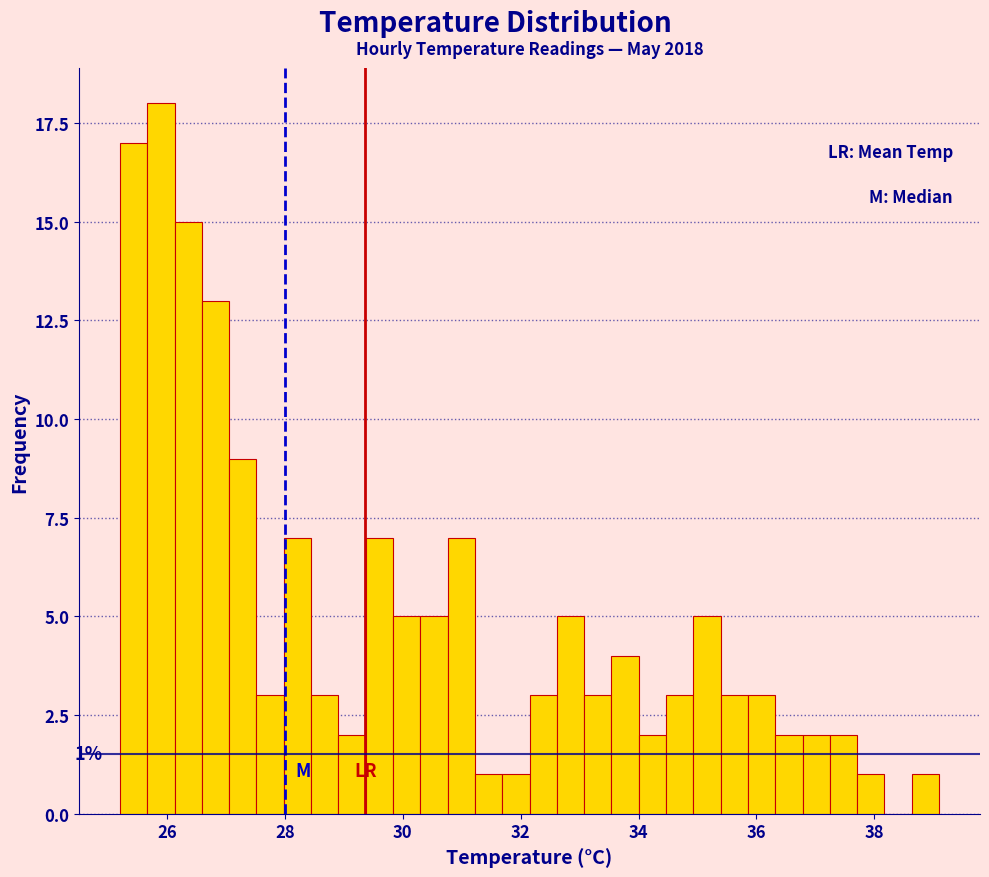

Read against the x-axis, roughly where is the centre of the tallest bar?

25.8